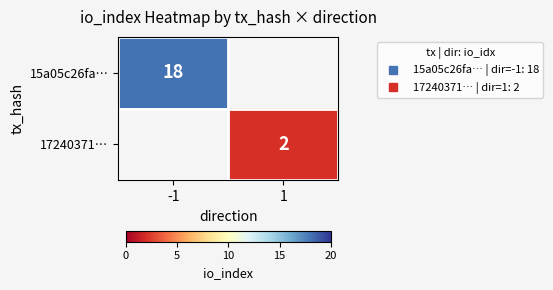

The value of 15a05c26fa… at -1 is 31.4. True or false?

False